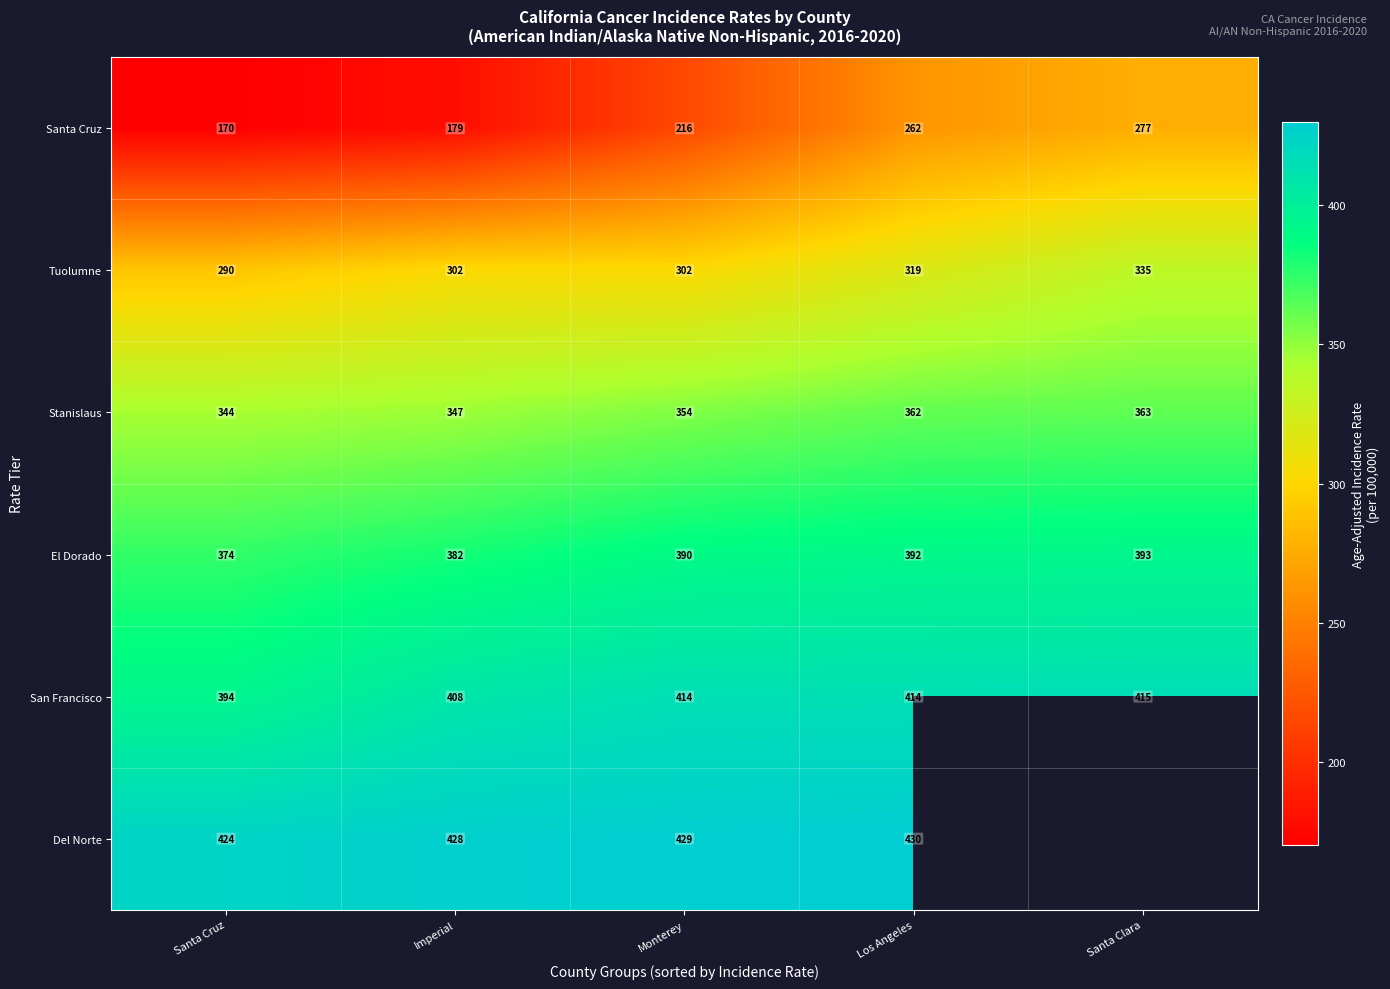

At which label does El Dorado reach its minimum?

Santa Cruz